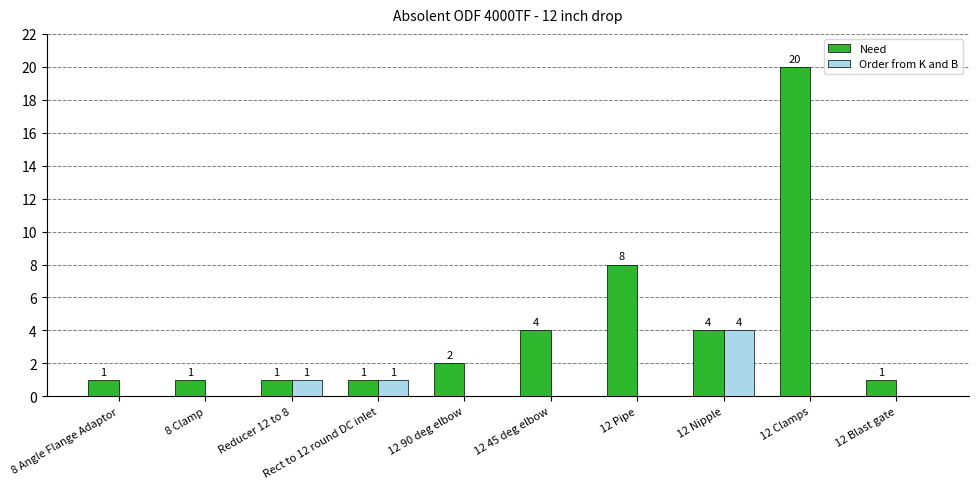

How many groups of bars are there?

10